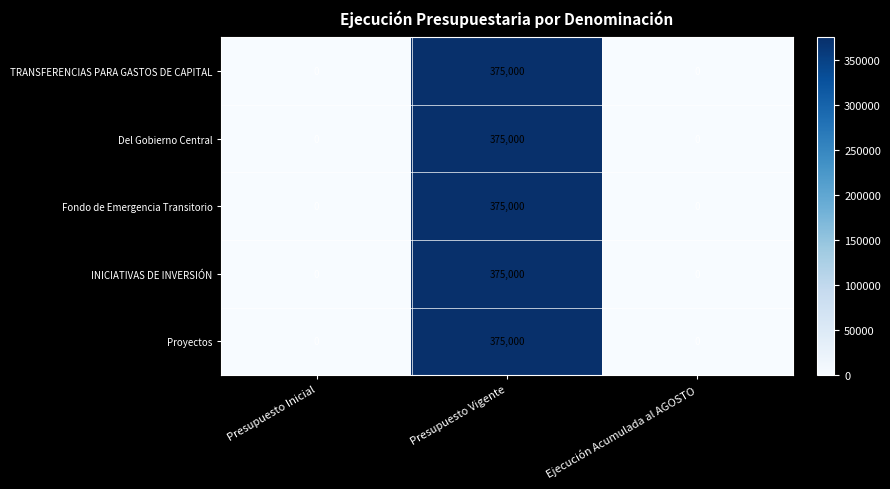

True or false: Proyectos has a value of -146807 at Ejecución Acumulada al AGOSTO.

False